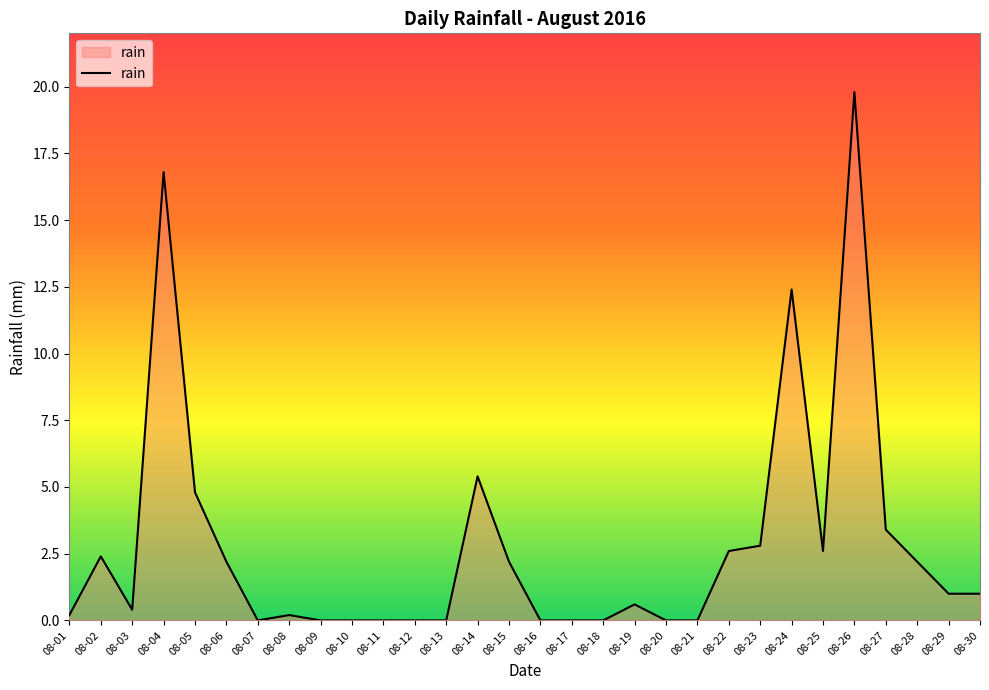

What is the change in value from 08-13 to 08-24?

+12.4